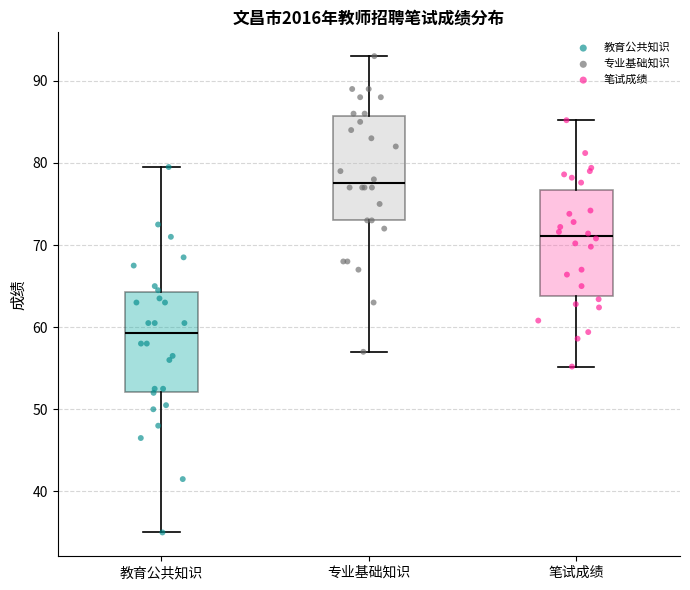

Where does the upper whisker of the box for 笔试成绩 end on the y-axis? The values are not printed on the chart, so give them approximately, as read against the axis.

85